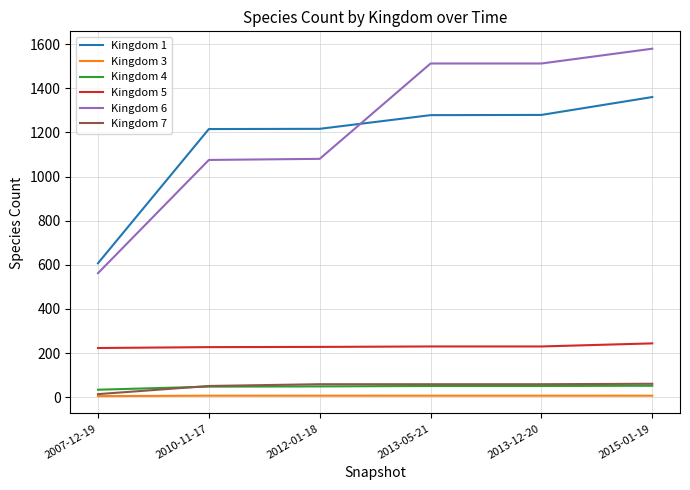

True or false: Kingdom 3 has more than 2 points higher than both neighbors.

False